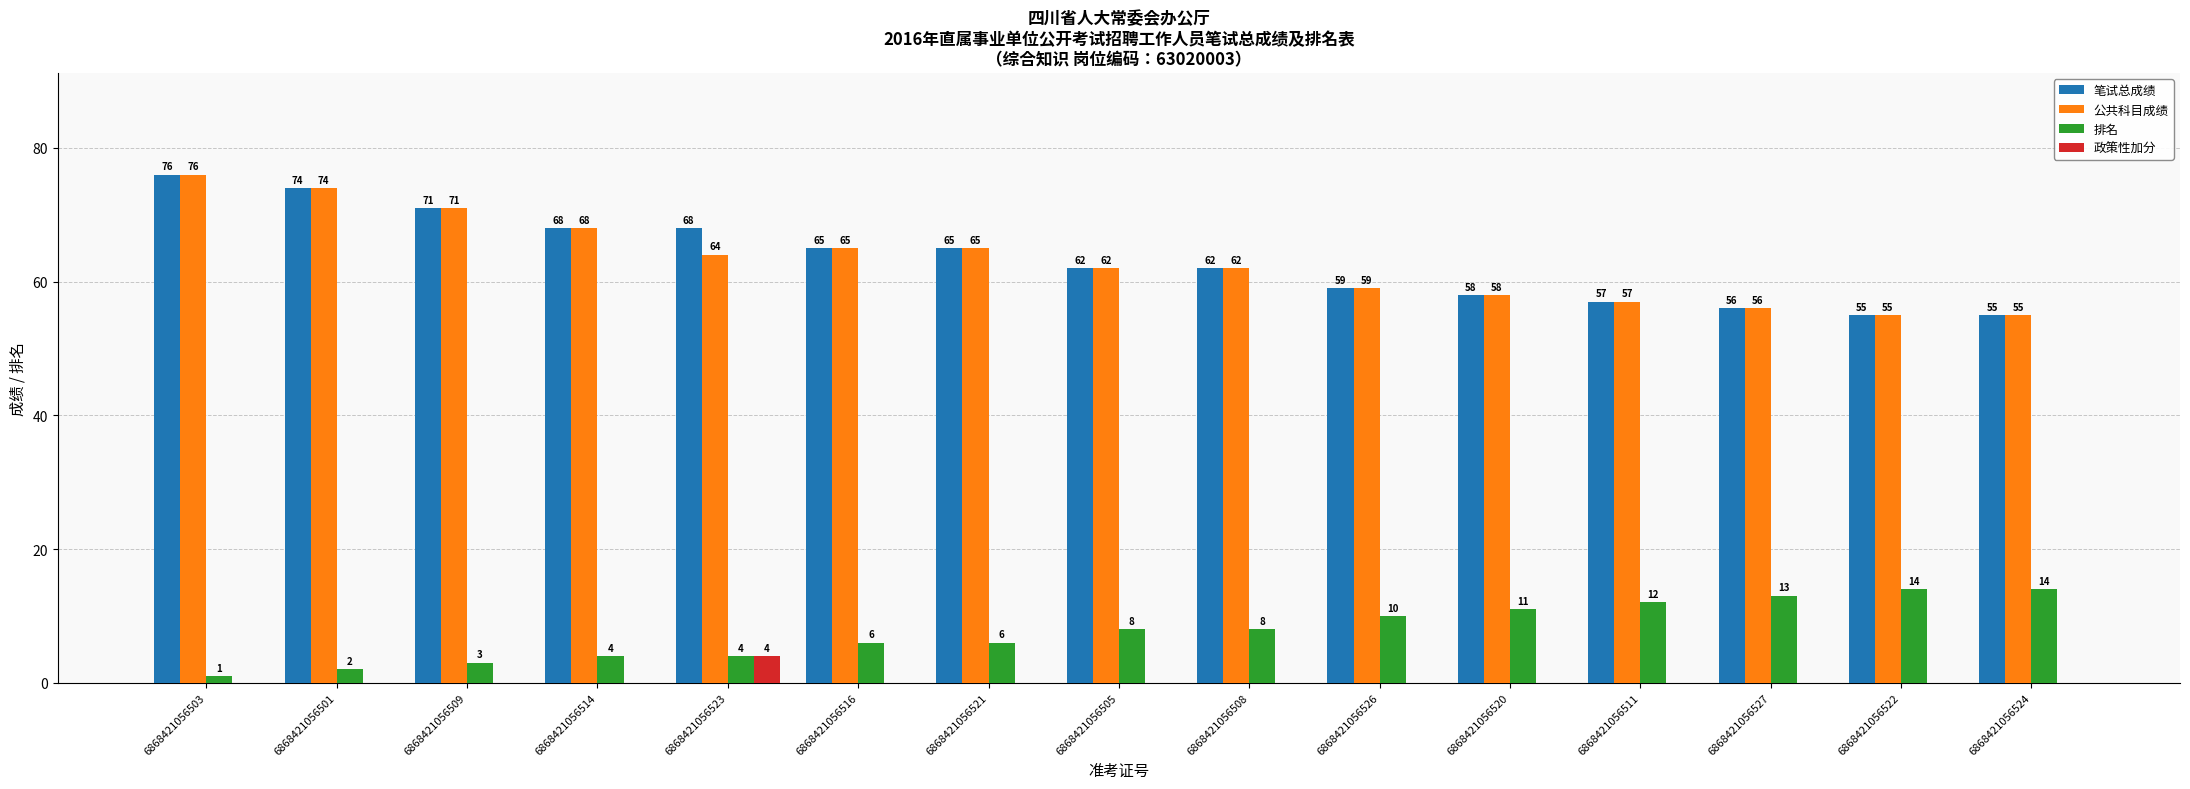

Which category has the highest value across all series?

6868421056503